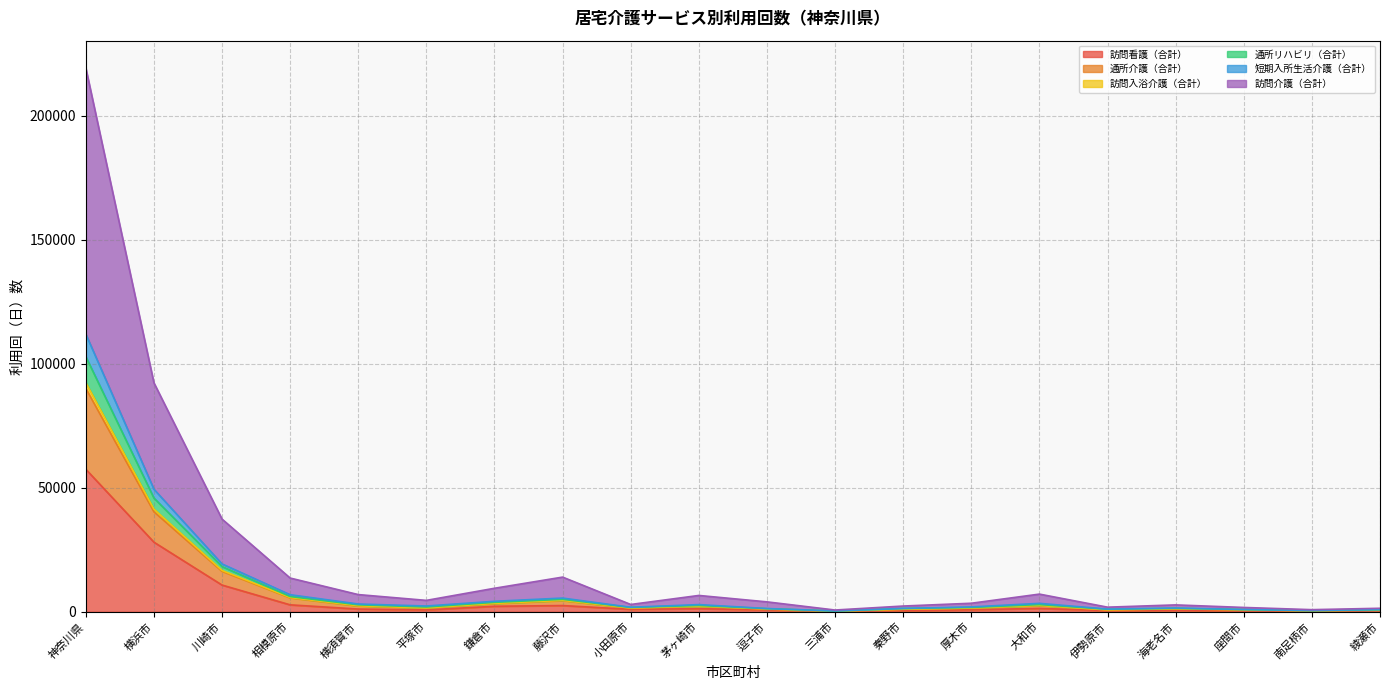

Which category has the highest value in the 訪問看護（合計） series?

神奈川県